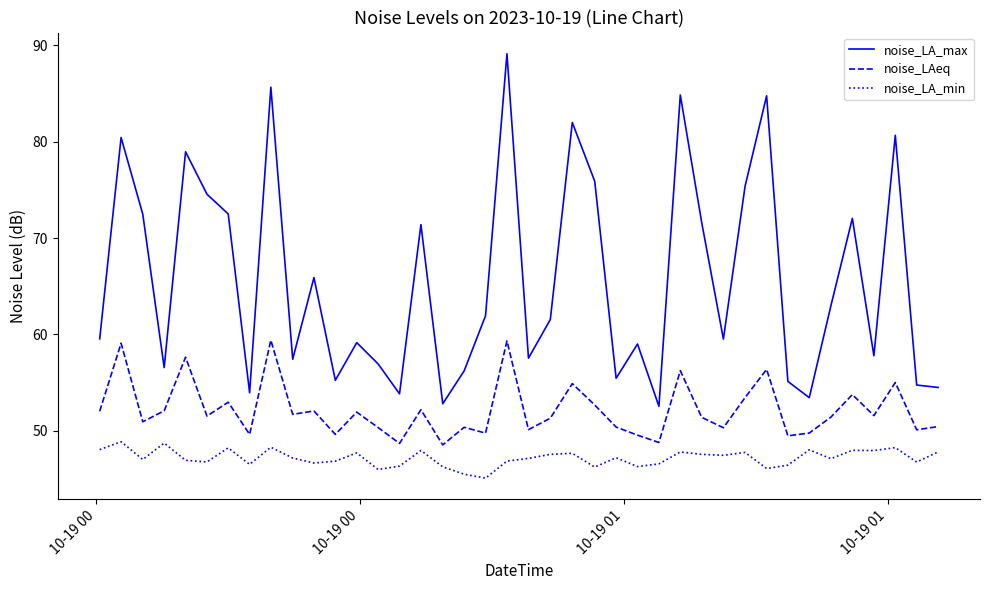

List the series in order of their peak value, highest first.

noise_LA_max, noise_LAeq, noise_LA_min